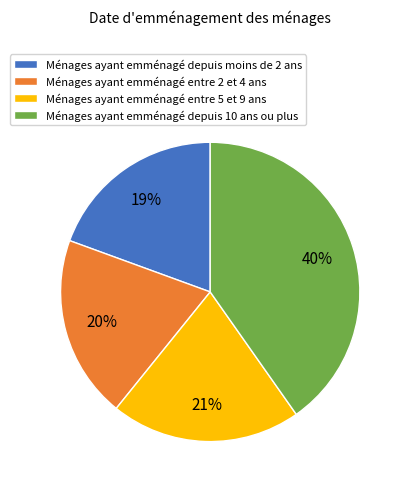

Is it true that Ménages ayant emménagé depuis moins de 2 ans is 19% of the pie?

True